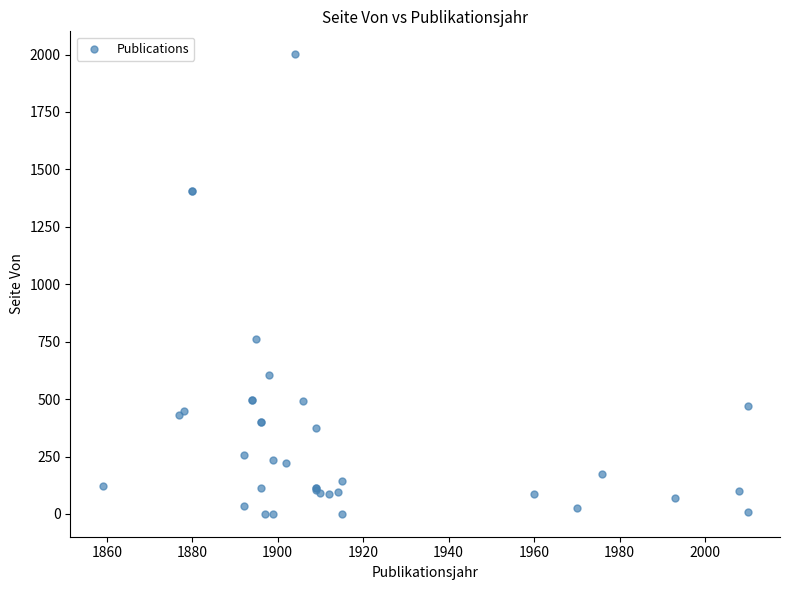

What Y value in the scatter plot is closest to 1001?

761